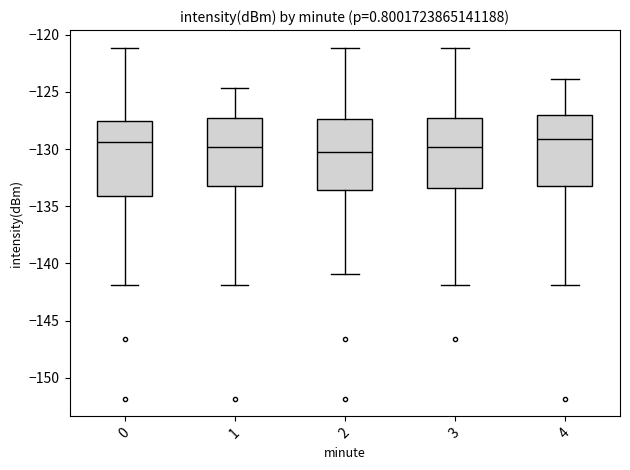

Reading left to right, transcribe this box plot: for each box, give where its median line is, the range the box spans, and where its two whiskers end, as read against the y-axis. The values are not printed on the chart, so give them approximately, as read against the axis.

0: median -129.5, box -134.0 to -127.5, whiskers -142.0 to -121.0
1: median -130.0, box -133.5 to -127.0, whiskers -142.0 to -124.5
2: median -130.0, box -133.5 to -127.5, whiskers -141.0 to -121.0
3: median -130.0, box -133.5 to -127.0, whiskers -142.0 to -121.0
4: median -129.0, box -133.5 to -127.0, whiskers -142.0 to -124.0